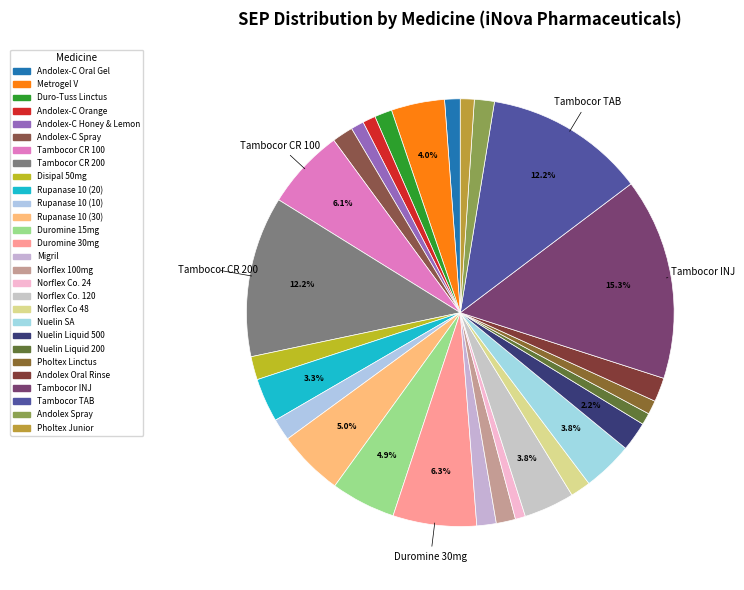

What portion of the pie excludes Tambocor INJ?

84.7%